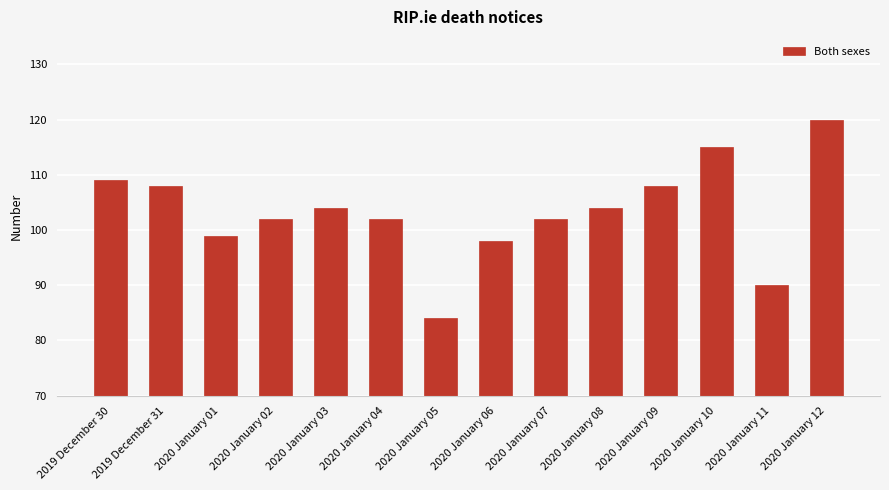

The chart shows a value of 98 at 2020 January 06. True or false?

True